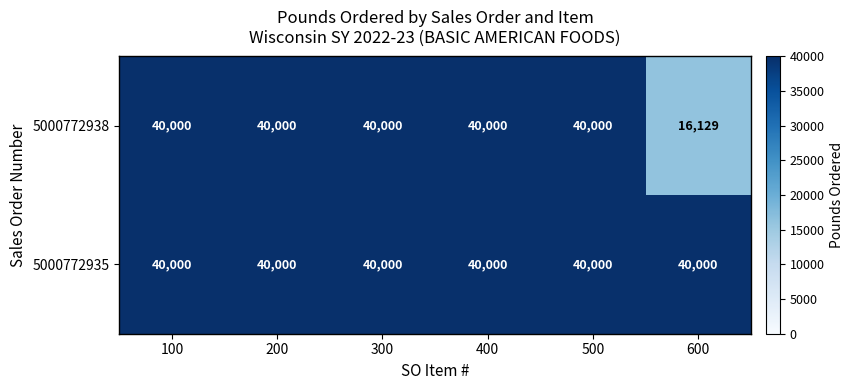

Which series has the widest spread of values?

5000772938